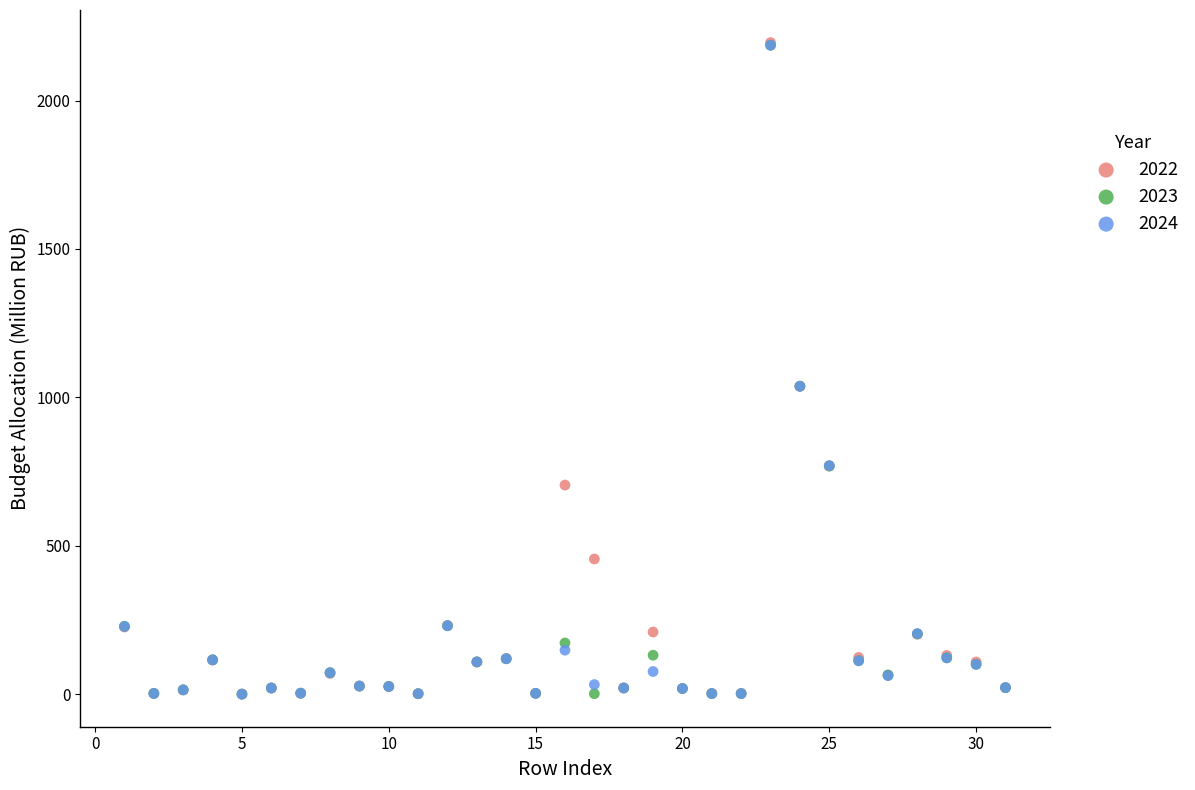

What are all the series names shown in the legend?

2022, 2023, 2024